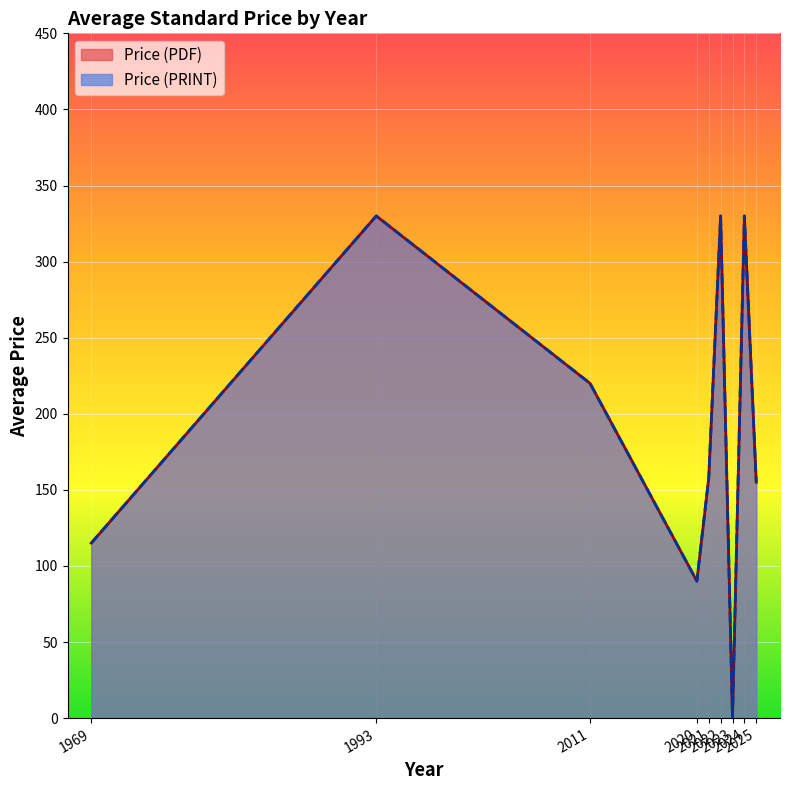

Between 2025-2 and 2025-11, which series saw the biggest shift?

Price (PDF)